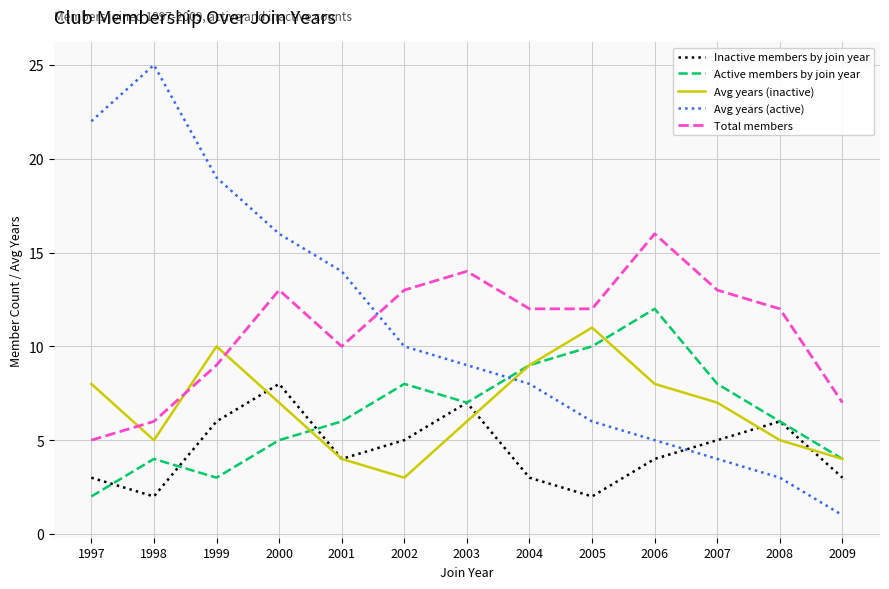

Which category has the lowest value in the Avg years (inactive) series?

2002